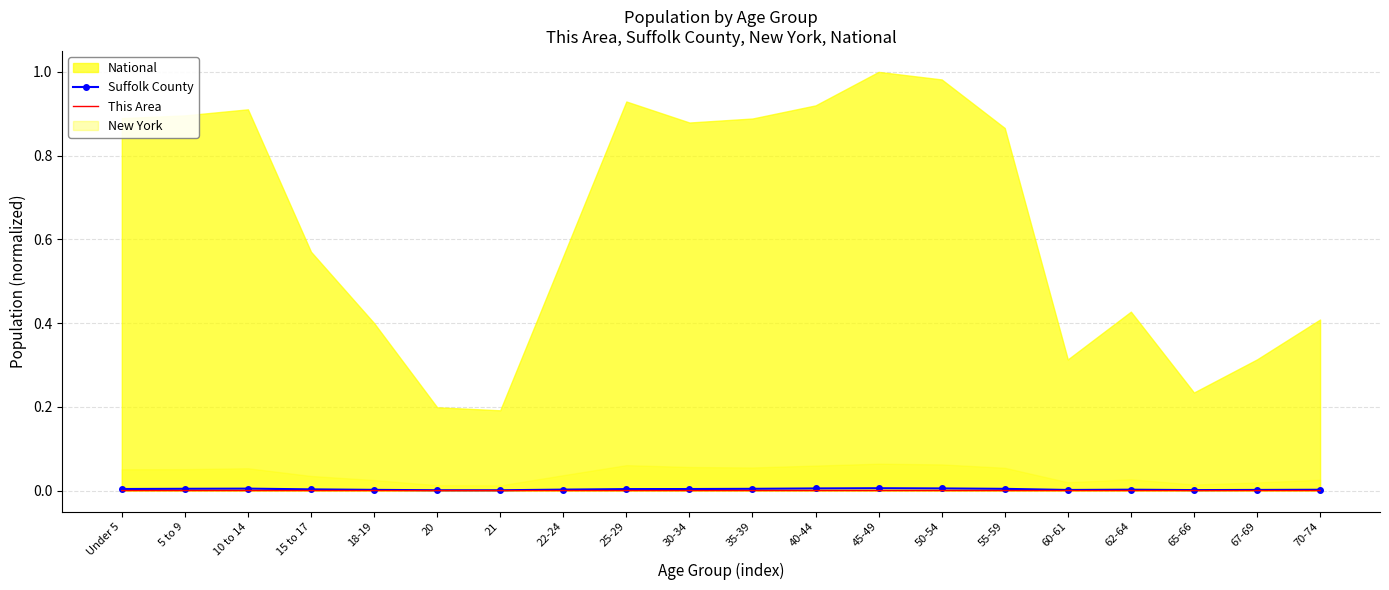

Where is the first local maximum for Suffolk County?

10 to 14